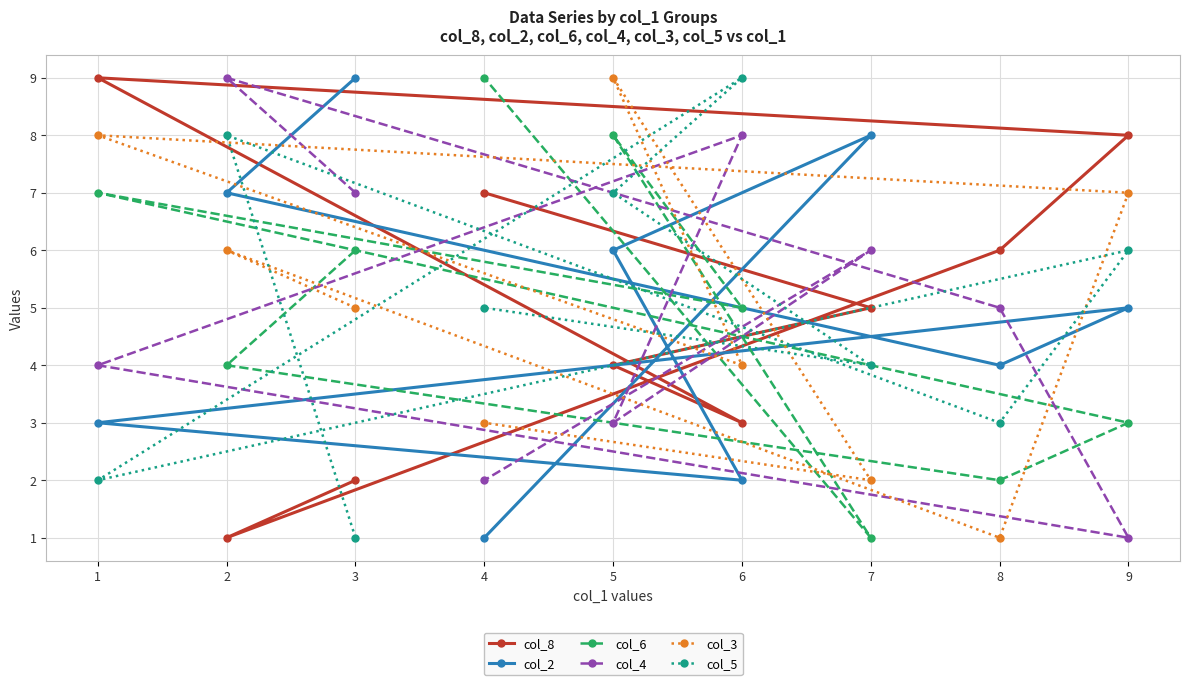

Which series has the widest spread of values?

col_8